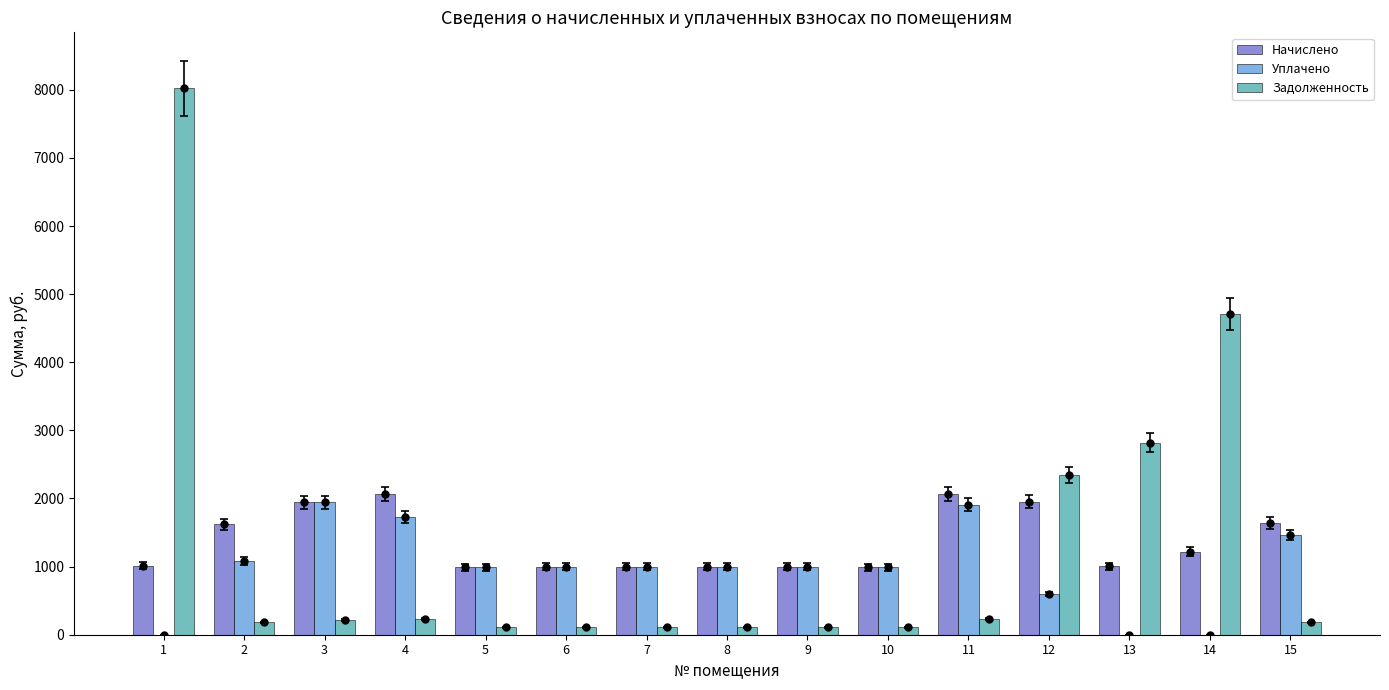

Is the value of Начислено at 14 greater than the value of Задолженность at 8?

Yes